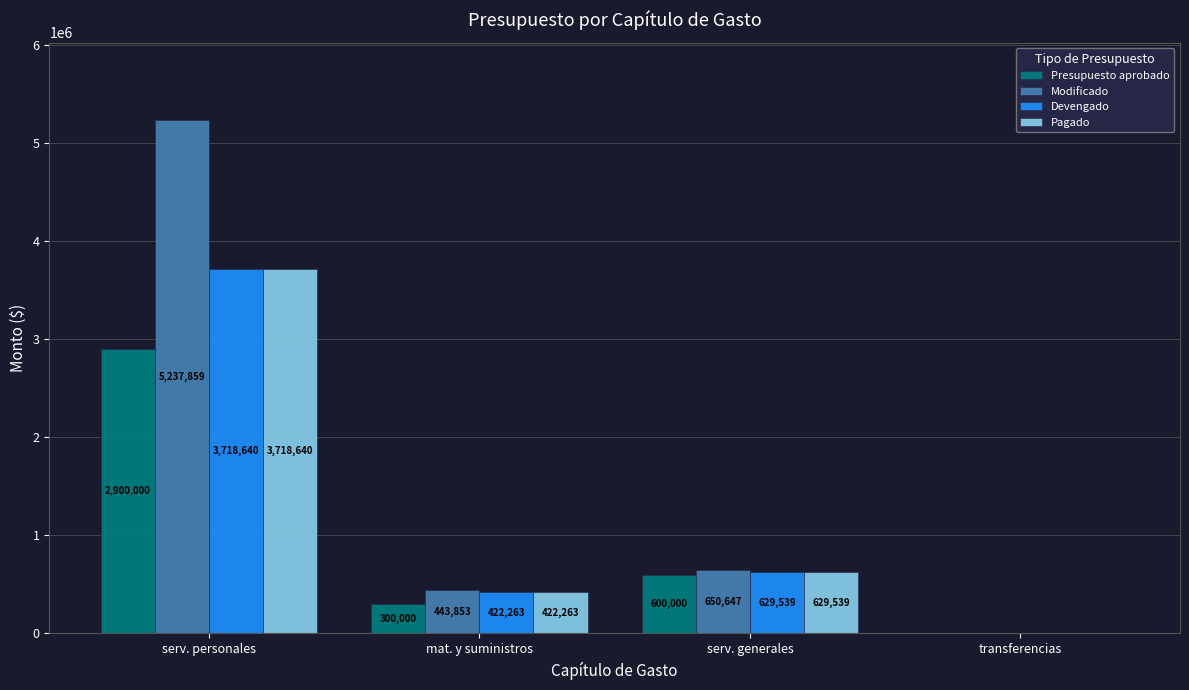

Is the value of Devengado at transferencias greater than the value of Presupuesto aprobado at serv. personales?

No